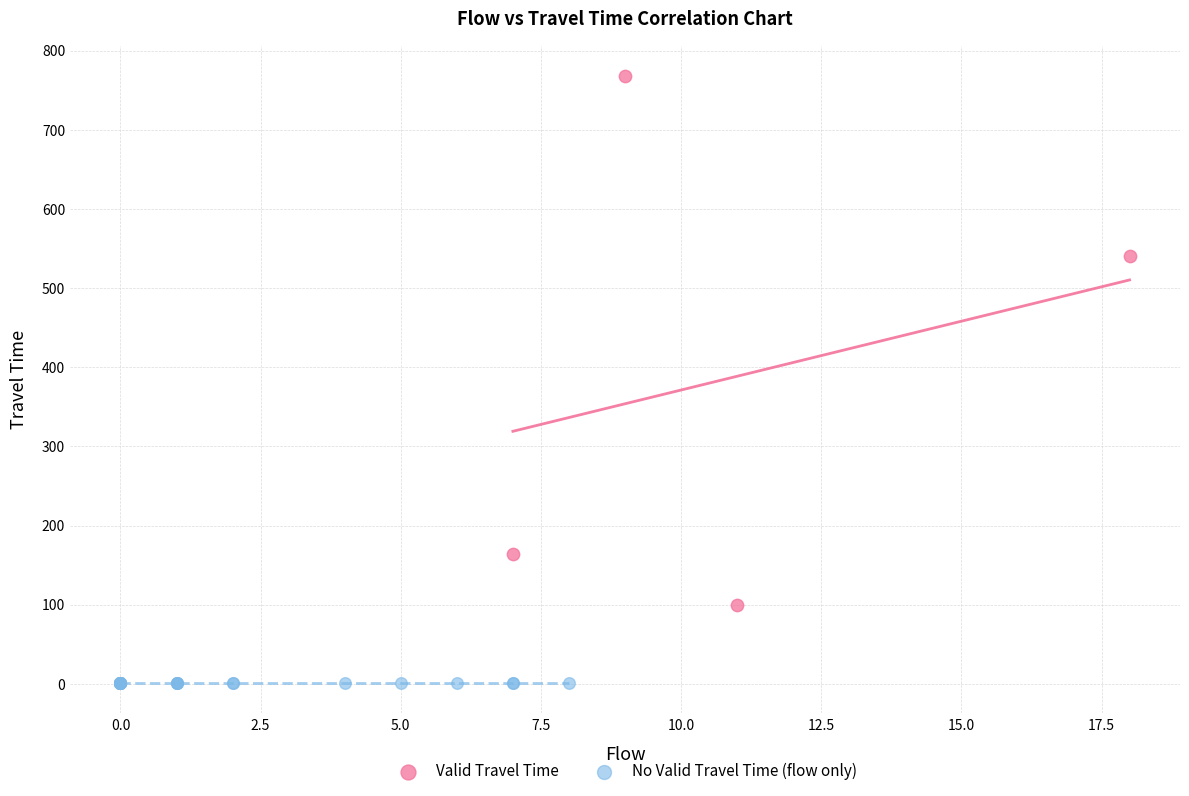

Which series reaches the maximum Y coordinate?

Valid Travel Time